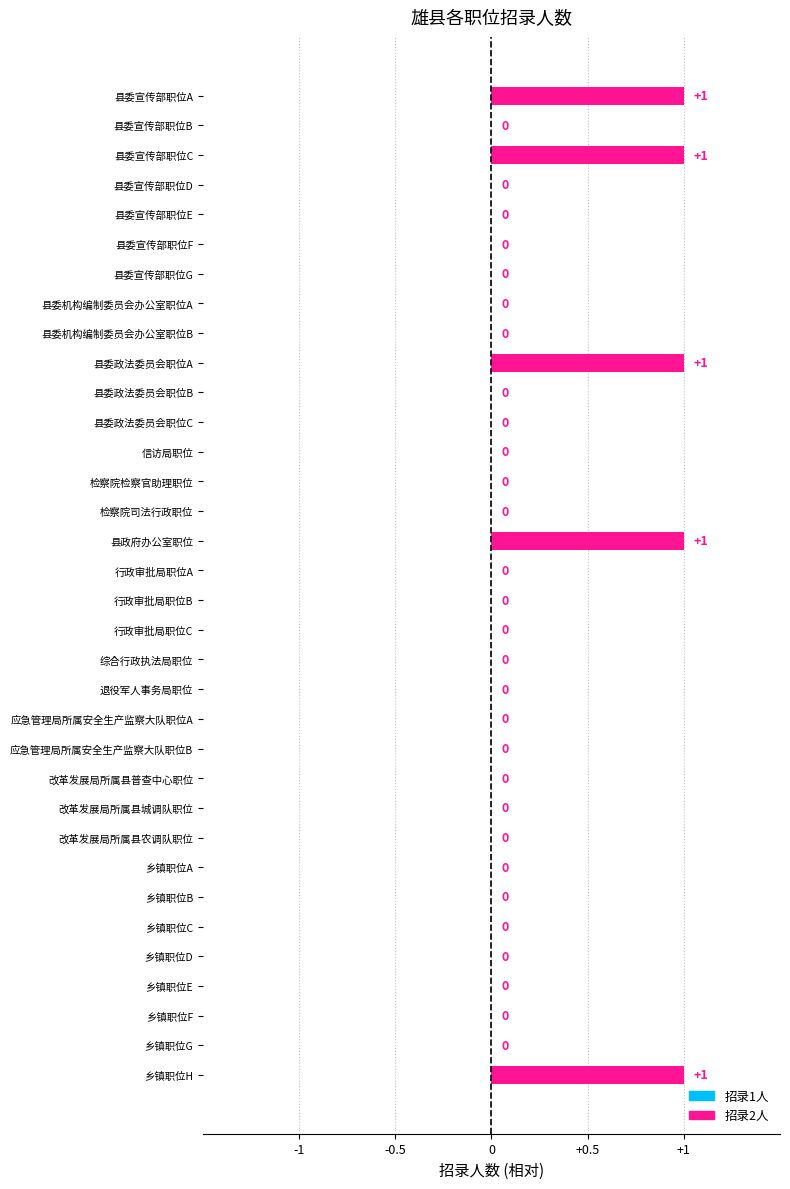

What is the sum of all values?

5